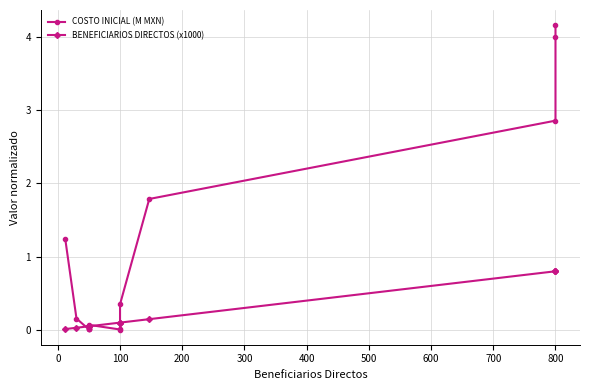

Which series has the largest range (max minus min)?

COSTO INICIAL (M MXN)